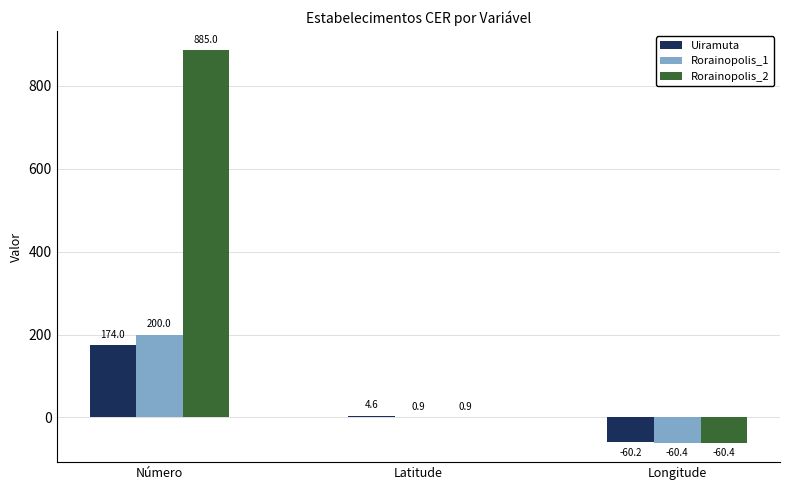

At which category does the chart reach its peak across all series?

Número